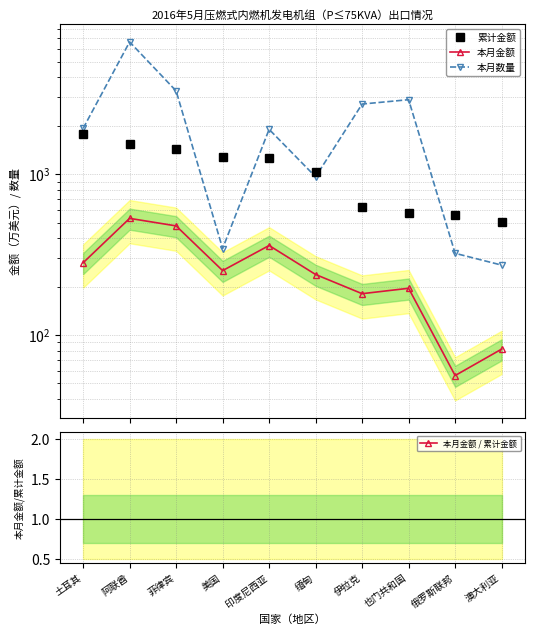

At which label does 本月数量 first exceed 1926?

阿联酋